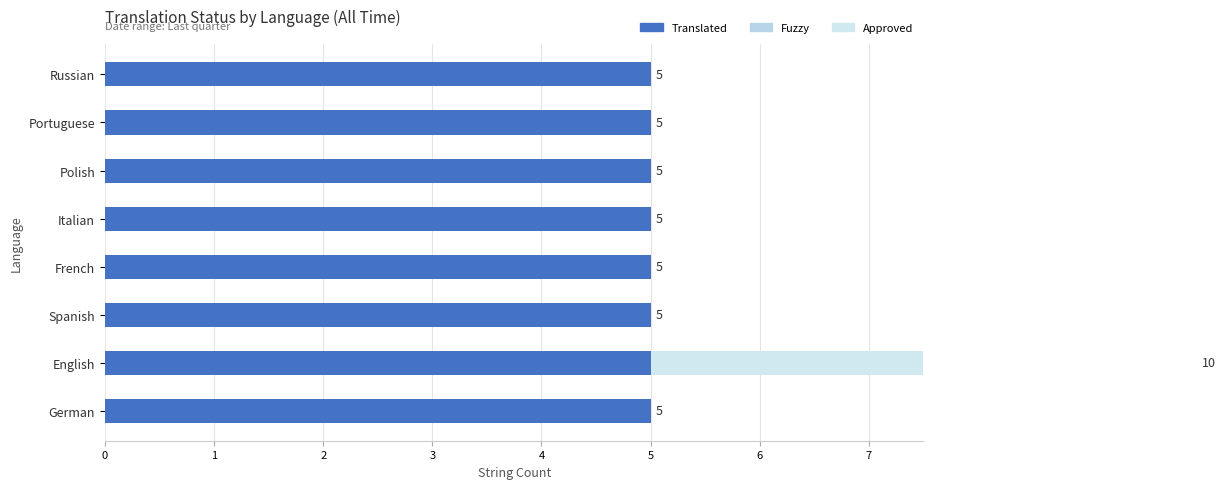

Does the chart contain stacked bars?

No